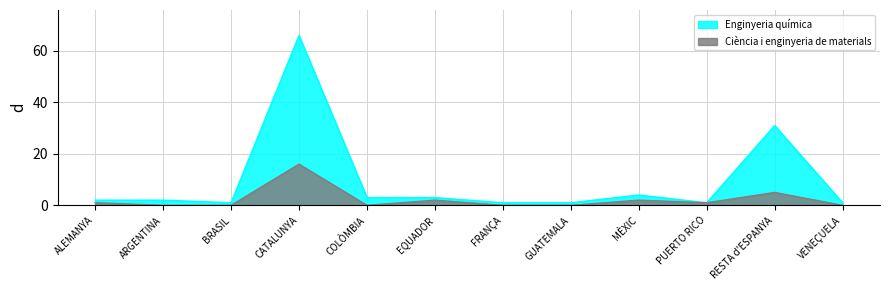

True or false: Ciència i enginyeria de materials and Enginyeria química intersect in this chart.

False